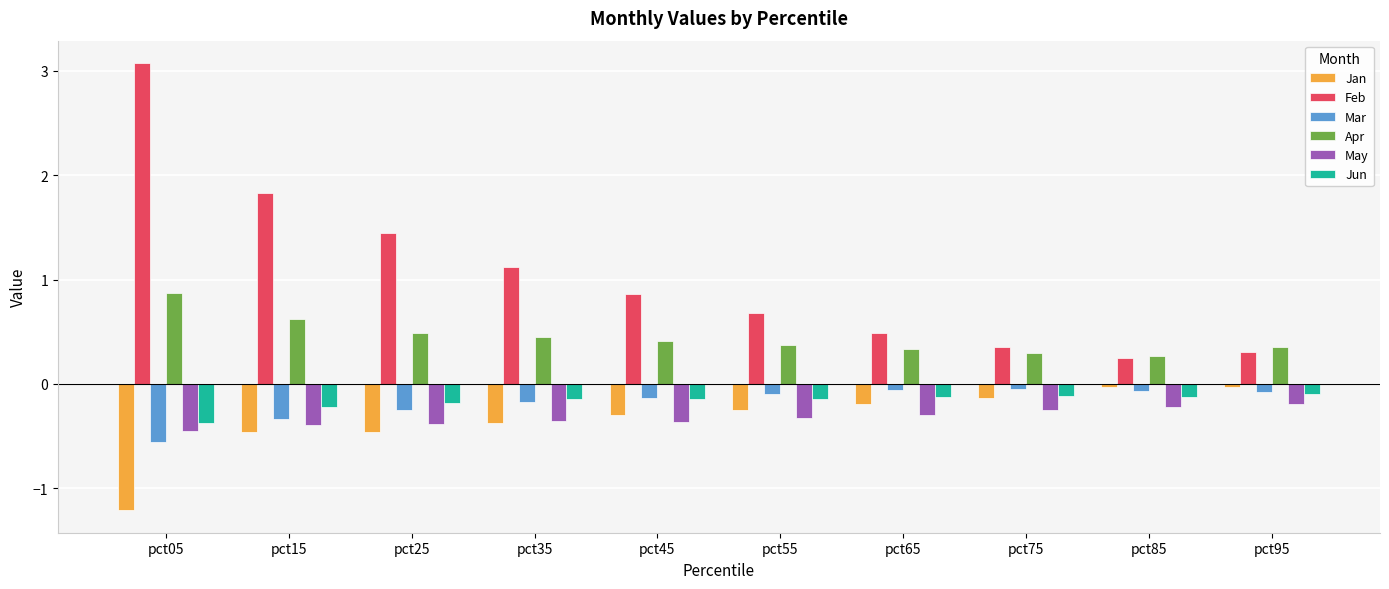

What are all the series names shown in the legend?

Jan, Feb, Mar, Apr, May, Jun